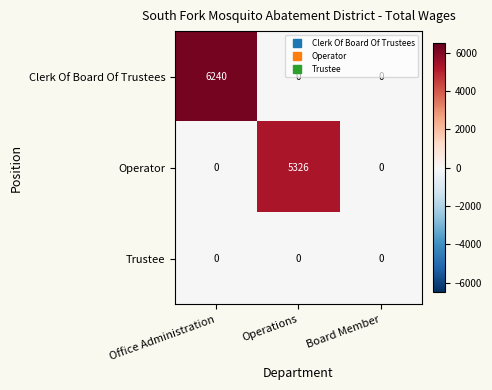

Is it true that Trustee equals 0 at Office Administration?

True